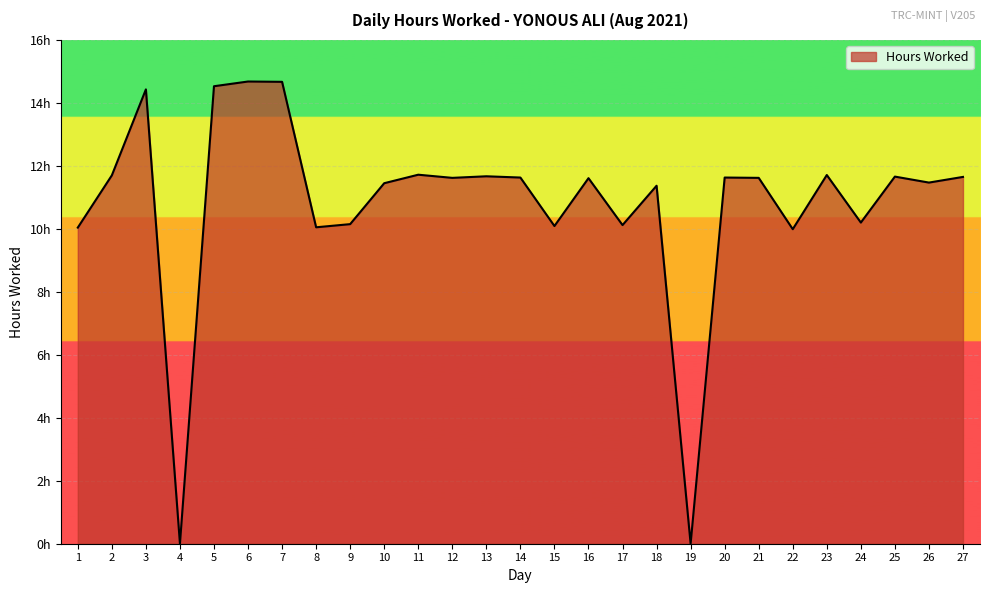

At which label is the value closest to 7?

22